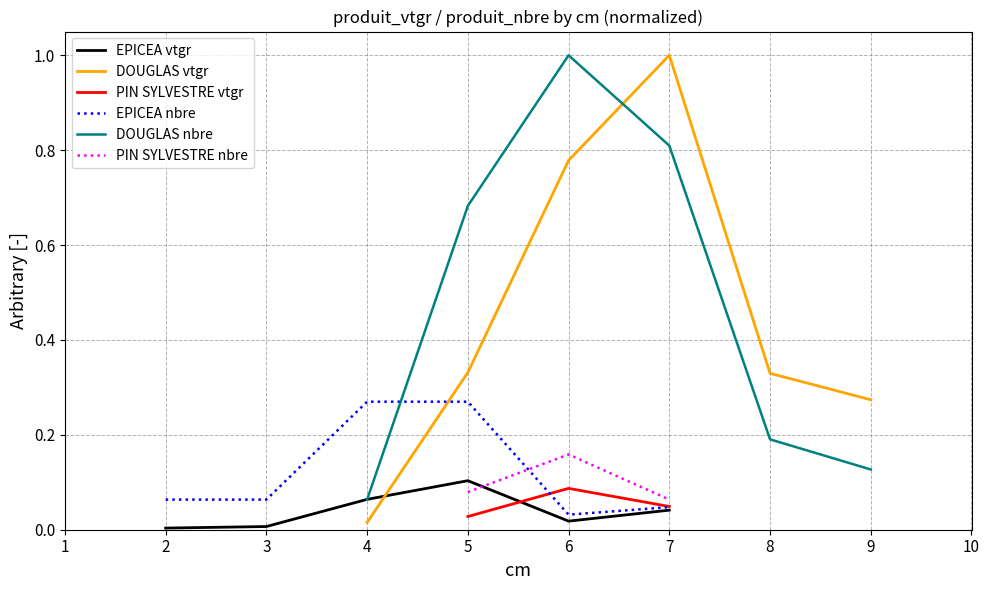

True or false: DOUGLAS has more than 0 points higher than both neighbors.

True